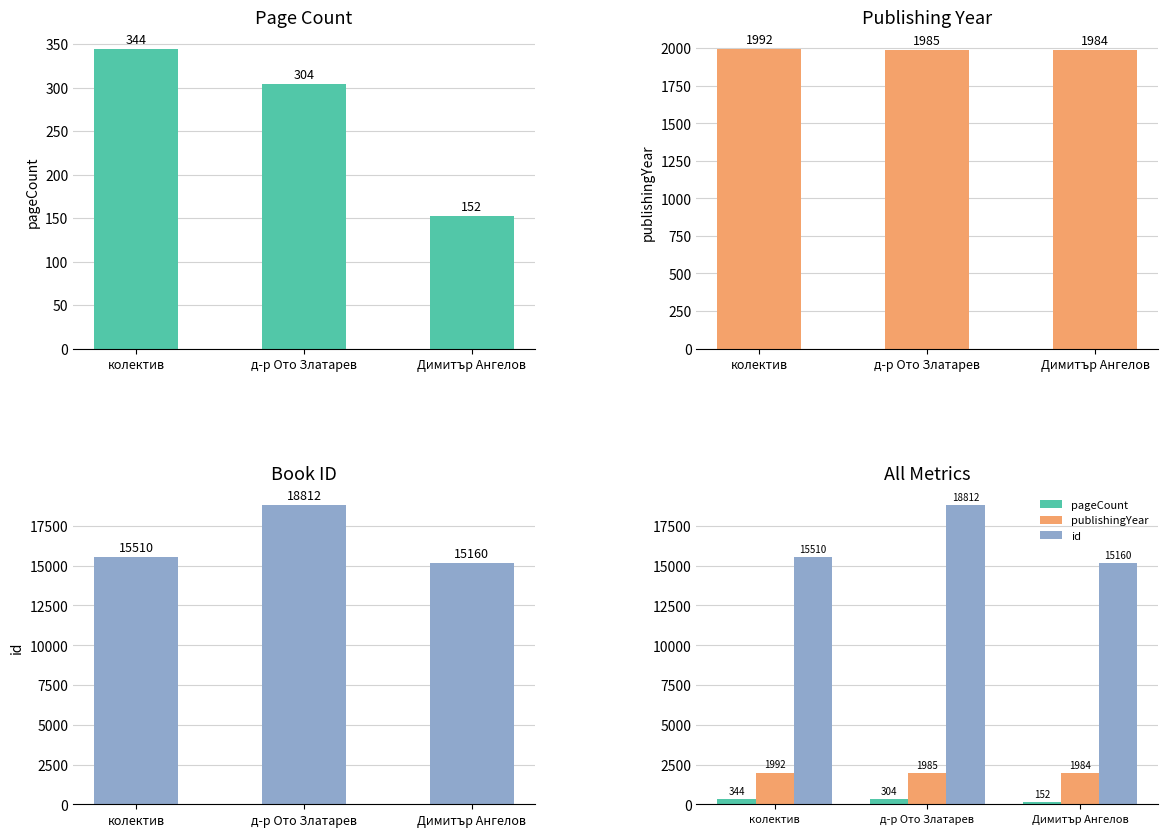

Count the number of data series in this chart.

3